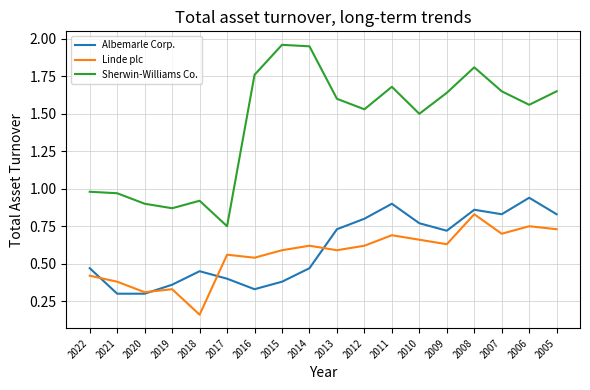

How many series are shown in this chart?

3